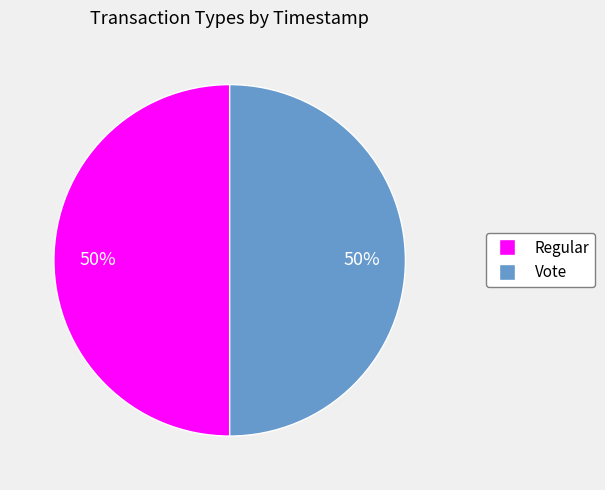

Is the sum of Vote and Regular greater than half?

Yes